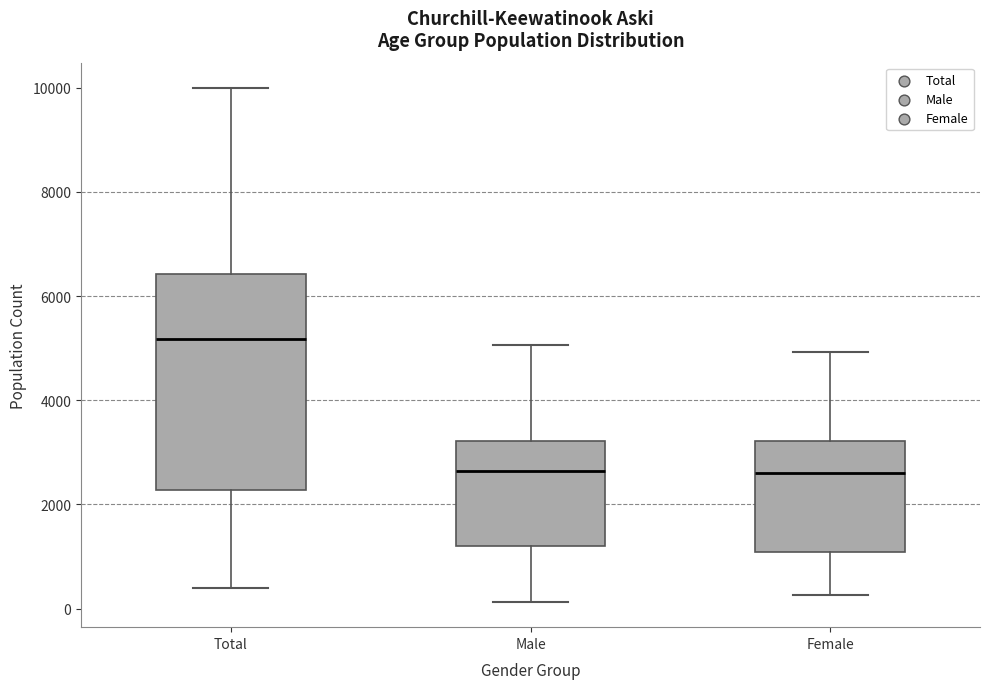

Where is the lower edge of the box for Female on the y-axis? The values are not printed on the chart, so give them approximately, as read against the axis.

1000